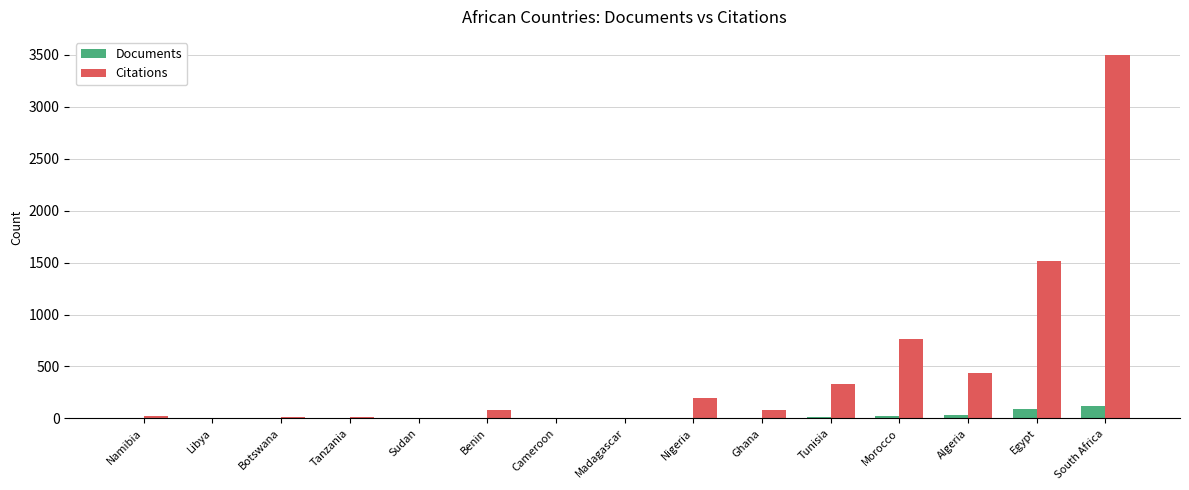

True or false: Citations has a value of 3498 at South Africa.

True